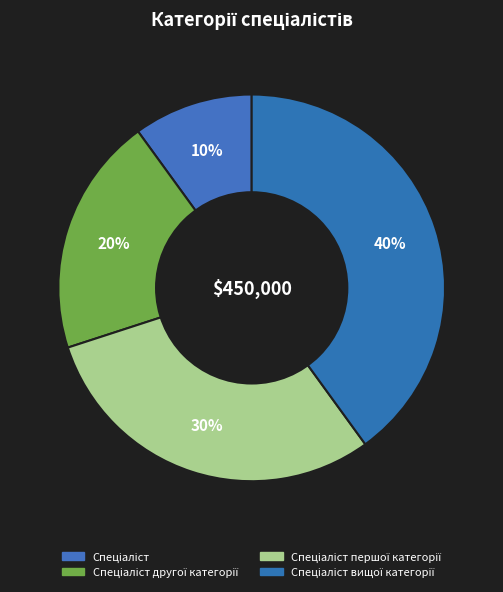

Count the number of slices in the pie.

4